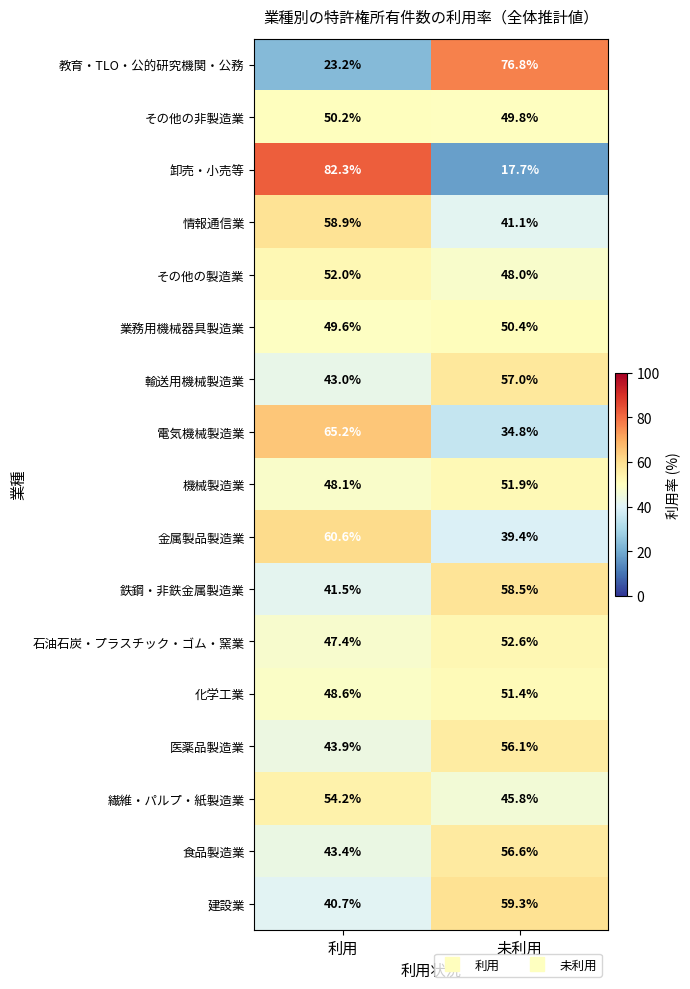

Is the value of 輸送用機械製造業 at 利用 greater than the value of 情報通信業 at 未利用?

Yes